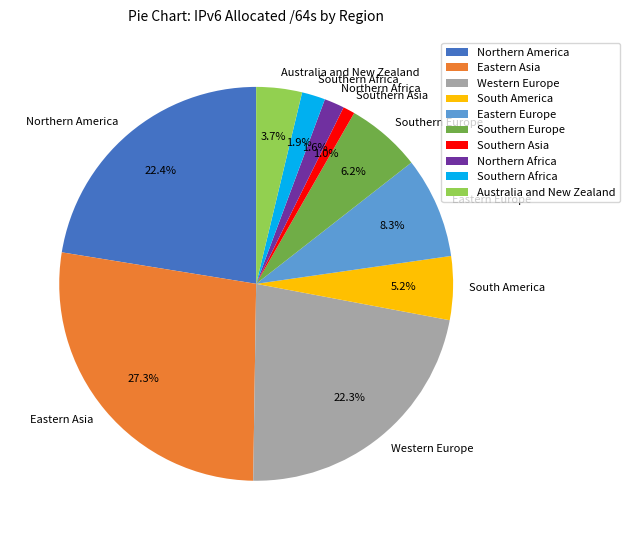

To the nearest percent, what is the average slice percentage?

10%